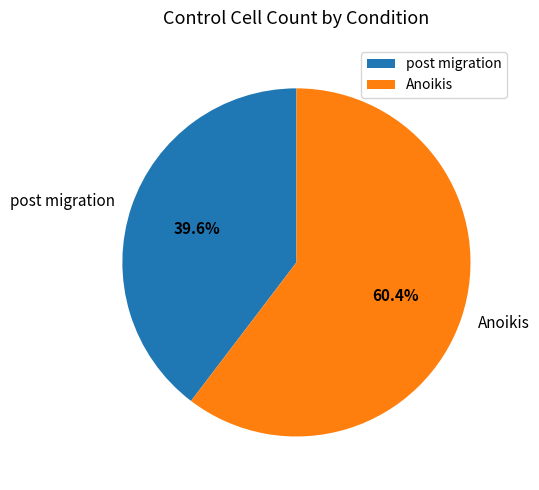

The post migration slice represents 51% of the pie. True or false?

False